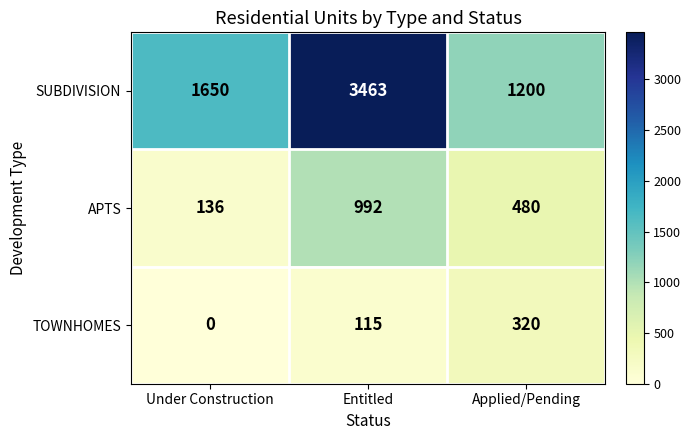

What is the total value across all series at Entitled?

4570